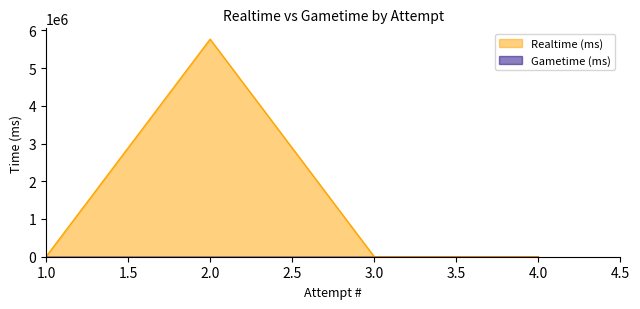

How many data points does each series have?

4